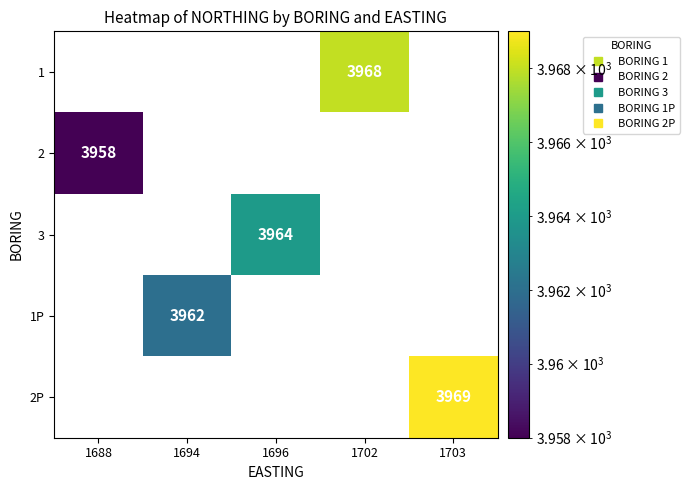

List the labels in order of row_3 value, smallest first.

1688, 1694, 1696, 1702, 1703